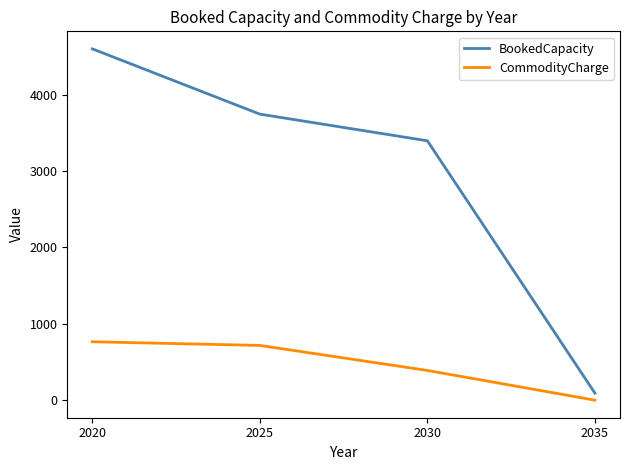

True or false: BookedCapacity and CommodityCharge cross at least once.

False